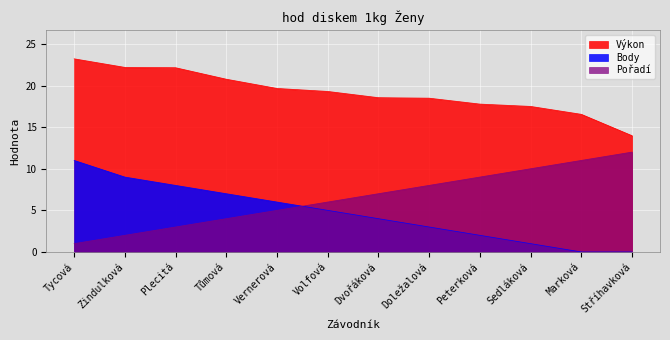

List the labels in order of Výkon value, largest first.

Tycová, Zindulková, Plecitá, Tůmová, Vernerová, Volfová, Dvořáková, Doležalová, Peterková, Sedláková, Marková, Stříhavková